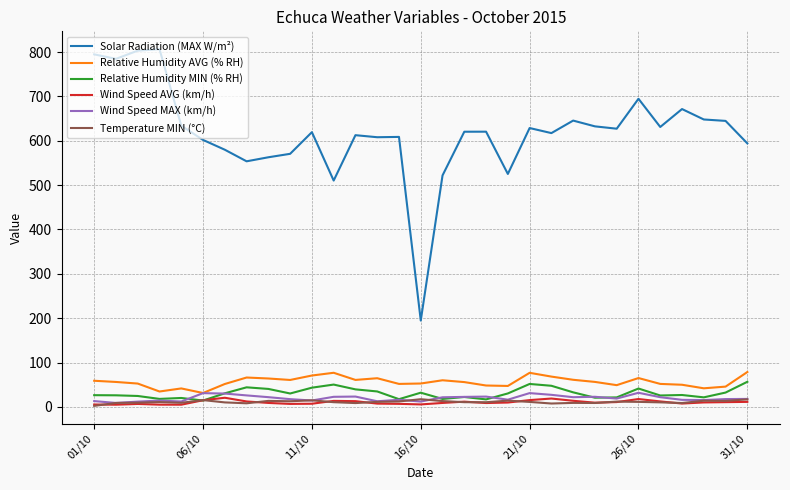

Which series has the largest range (max minus min)?

Solar Radiation (MAX W/m²)